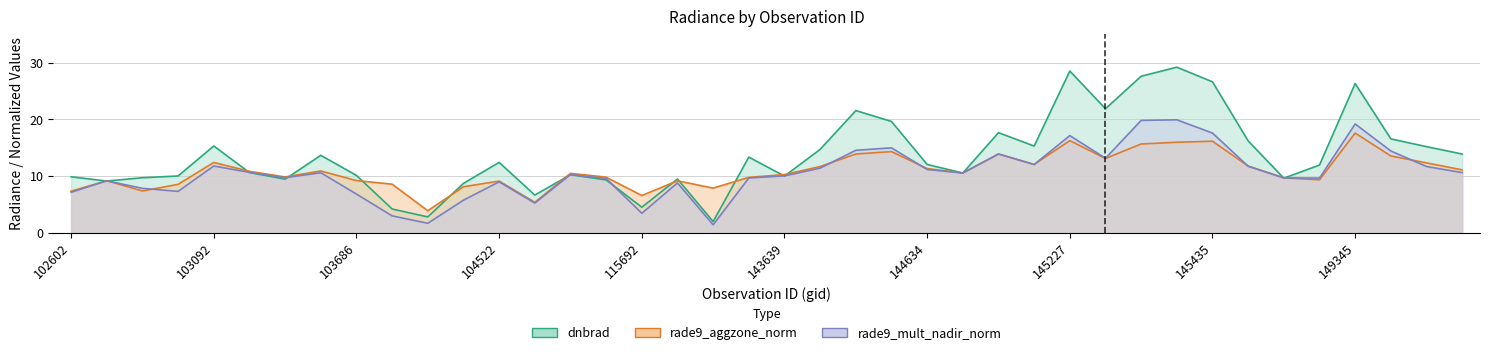

Which series has the widest spread of values?

dnbrad